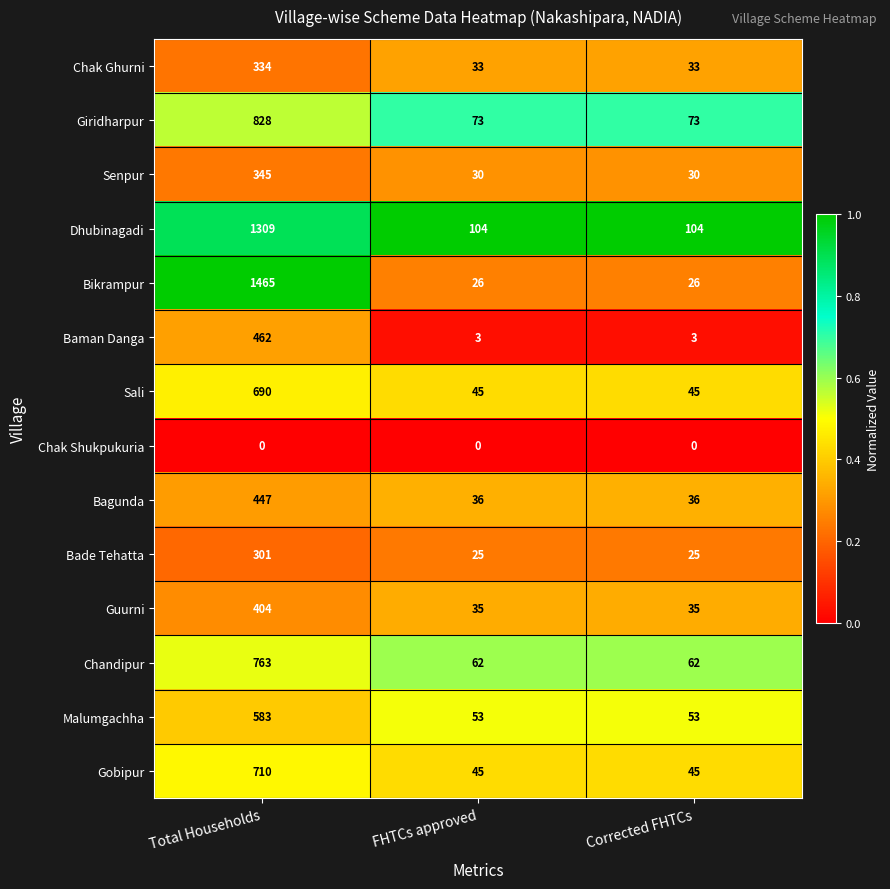

What is the total value across all series at Total Households?

8641